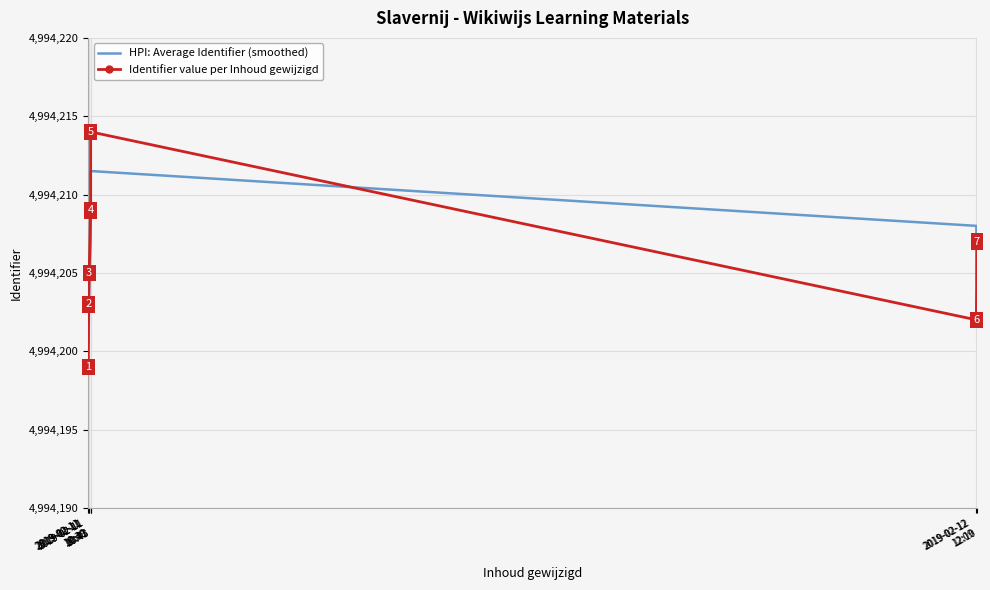

What is the difference between the highest and lowest values at 2019-02-11
10:43?

2.0